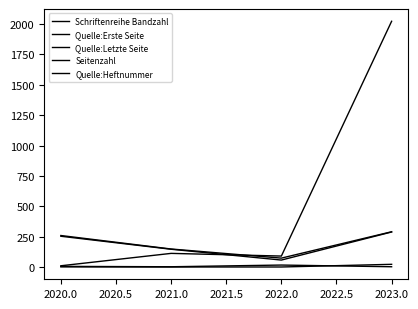

Which has a higher value, 2020.0 or 2021.0?

2021.0